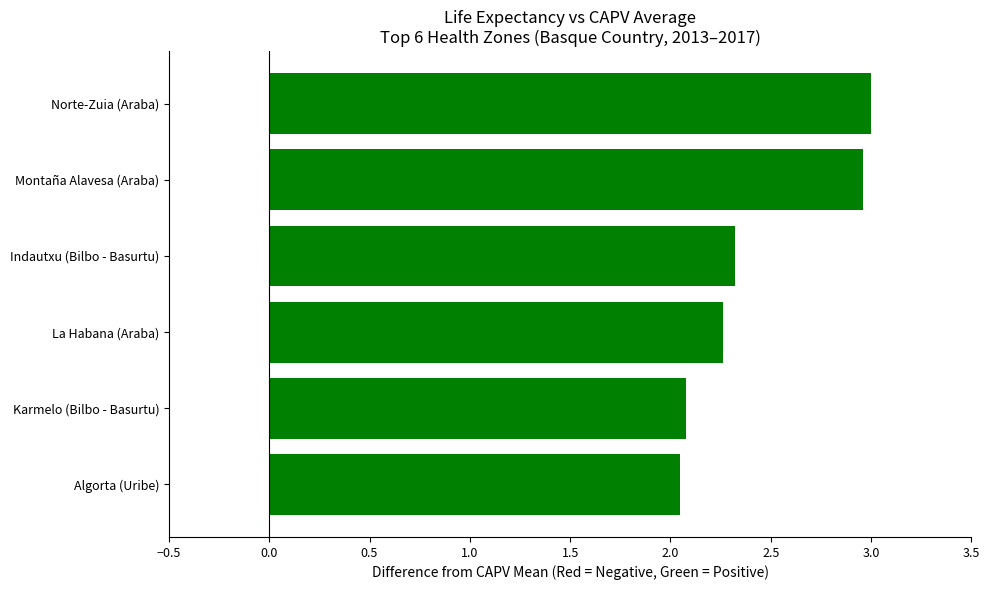

What is the sum of the values at Montaña Alavesa (Araba) and Algorta (Uribe)?

5.0